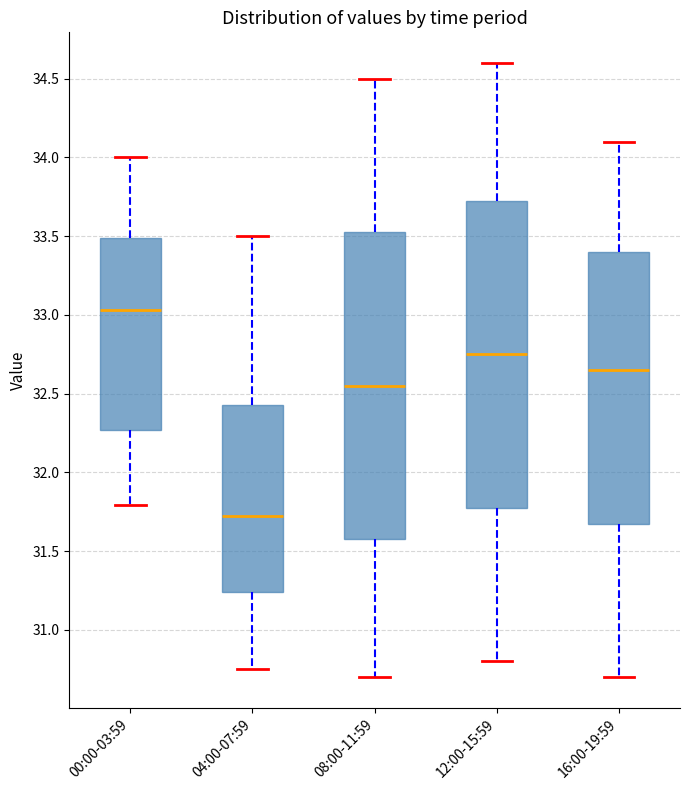

Reading left to right, transcribe this box plot: for each box, give where its median line is, the range the box spans, and where its two whiskers end, as read against the y-axis. The values are not printed on the chart, so give them approximately, as read against the axis.

00:00-03:59: median 33.05, box 32.25 to 33.50, whiskers 31.80 to 34.00
04:00-07:59: median 31.75, box 31.25 to 32.45, whiskers 30.75 to 33.50
08:00-11:59: median 32.55, box 31.60 to 33.55, whiskers 30.70 to 34.50
12:00-15:59: median 32.75, box 31.80 to 33.75, whiskers 30.80 to 34.60
16:00-19:59: median 32.65, box 31.70 to 33.40, whiskers 30.70 to 34.10